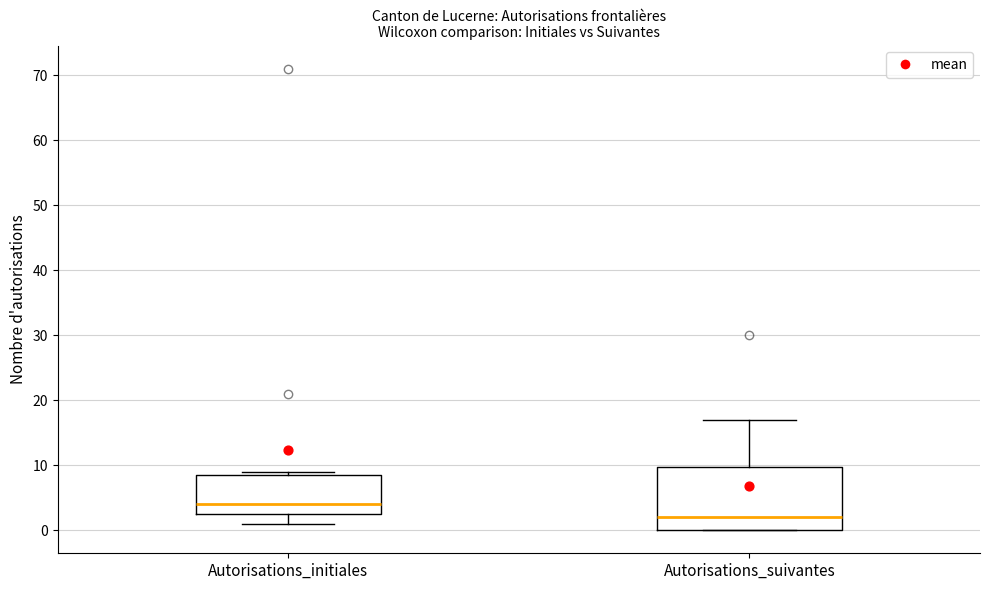

Reading left to right, transcribe this box plot: for each box, give where its median line is, the range the box spans, and where its two whiskers end, as read against the y-axis. The values are not printed on the chart, so give them approximately, as read against the axis.

Autorisations_initiales: median 4, box 3 to 9, whiskers 1 to 9 (just above the box's upper edge)
Autorisations_suivantes: median 2, box 0 to 10, whiskers 0 to 17